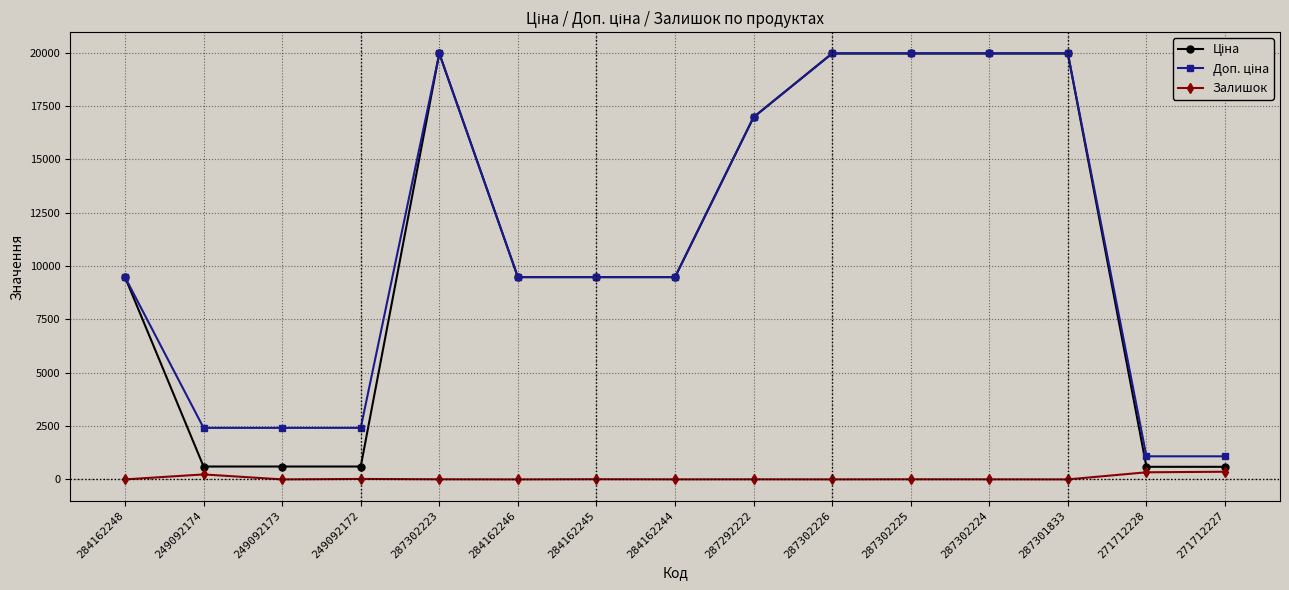

At how many categories does at least one series exceed 3420?

10